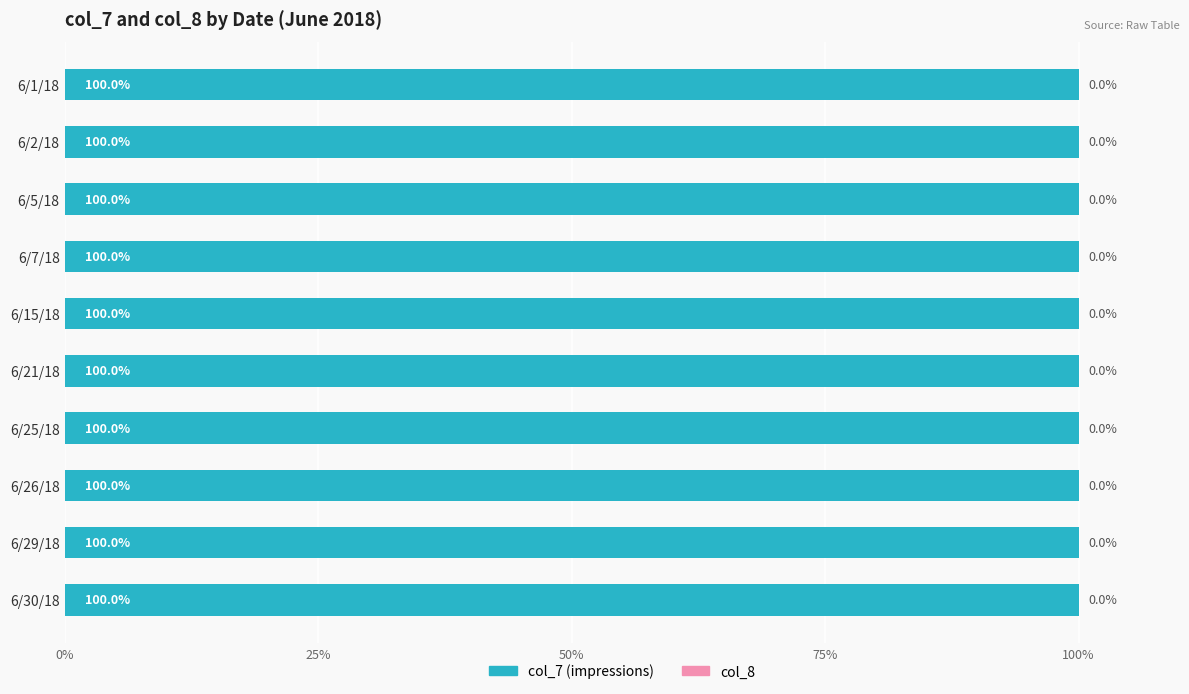

How many groups of bars are there?

10